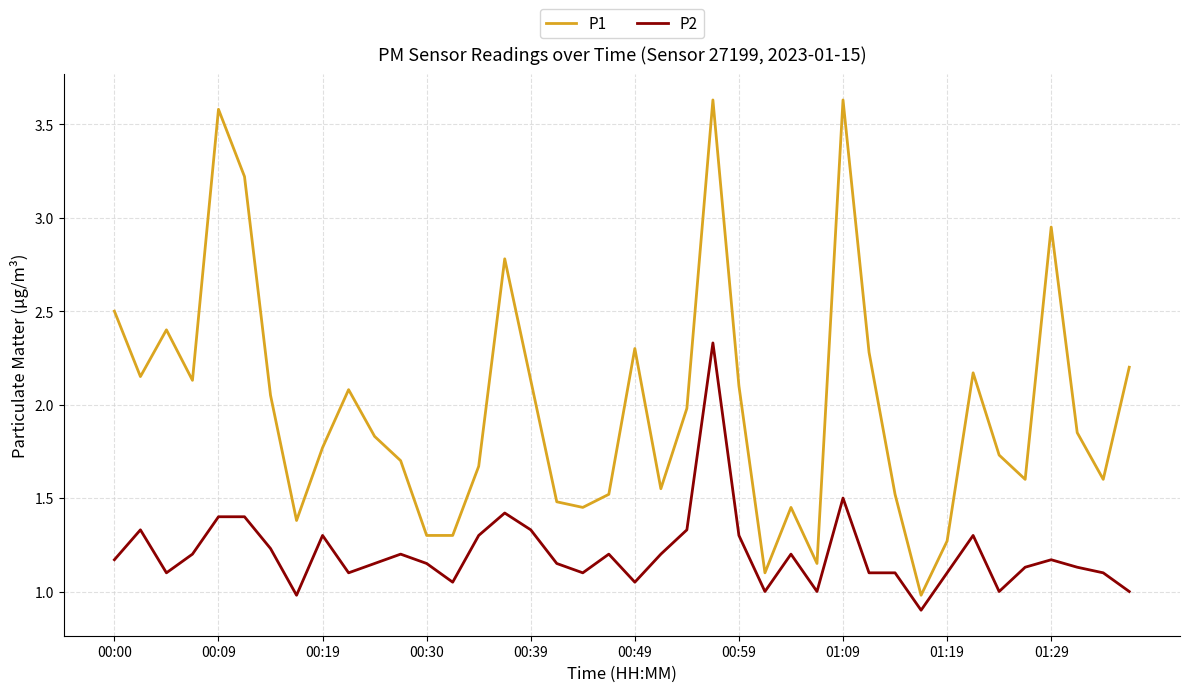

Which series has the widest spread of values?

P1